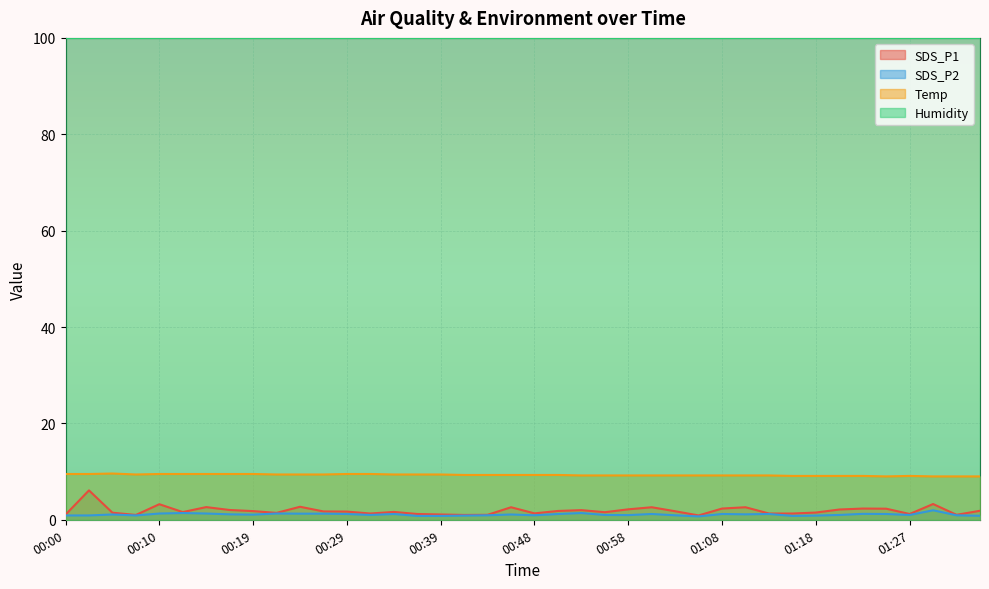

What is the difference between the maximum and second lowest values in the SDS_P2 series?

1.2